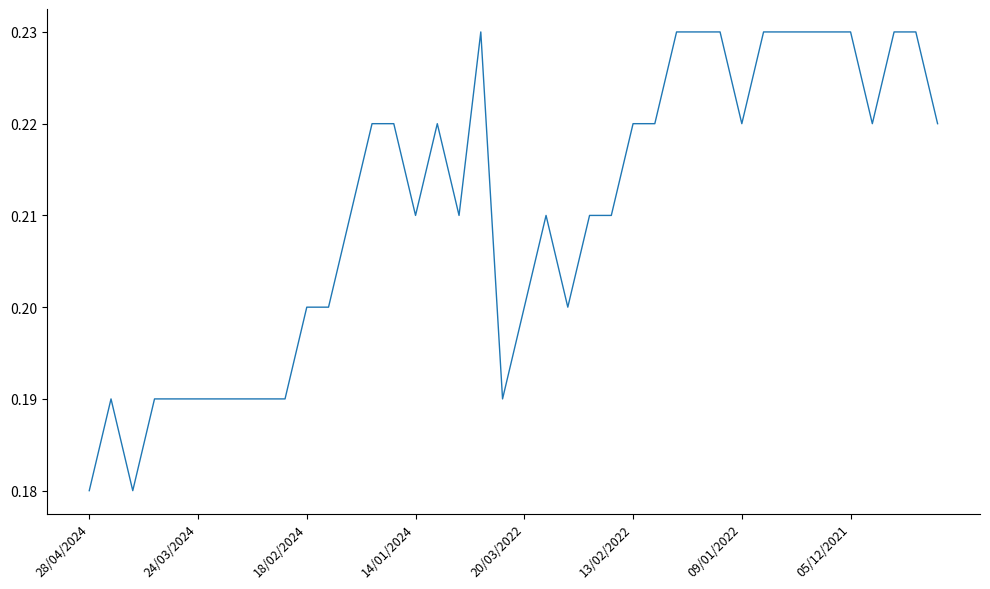

Reading left to right, extract all data points from this chart.

0.2	0.2	0.2	0.2	0.2	0.2	0.2	0.2	0.2	0.2	0.2	0.2	0.2	0.2	0.2	0.2	0.2	0.2	0.2	0.2	0.2	0.2	0.2	0.2	0.2	0.2	0.2	0.2	0.2	0.2	0.2	0.2	0.2	0.2	0.2	0.2	0.2	0.2	0.2	0.2